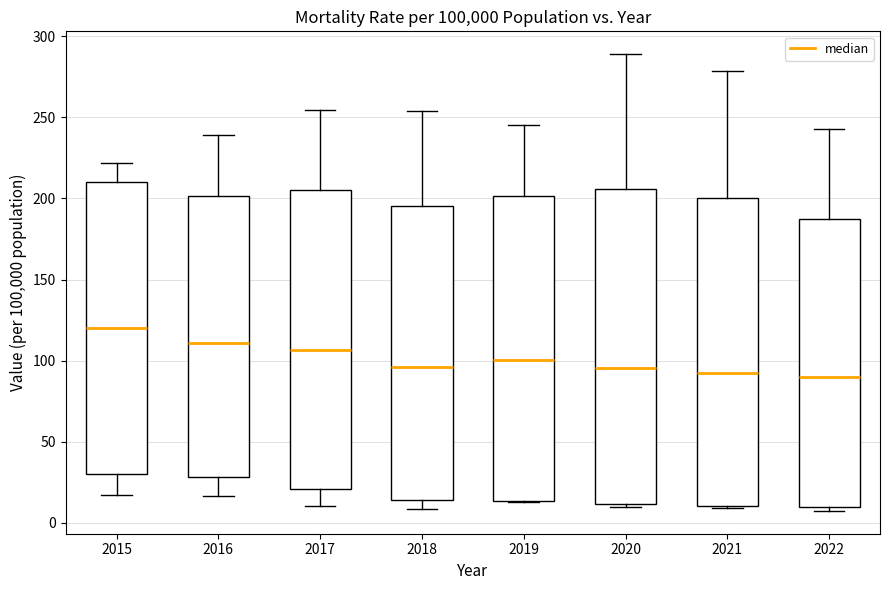

Reading left to right, read every box against the y-axis: the position of its median line, the range the box covers, and the ends of its whiskers. The values are not printed on the chart, so give them approximately, as read against the axis.

2015: median 120, box 30 to 210, whiskers 15 to 220
2016: median 110, box 30 to 200, whiskers 15 to 240
2017: median 105, box 20 to 205, whiskers 10 to 255
2018: median 95, box 15 to 195, whiskers 10 to 255
2019: median 100, box 15 to 200, whiskers 15 to 245
2020: median 95, box 10 to 205, whiskers 10 to 290
2021: median 90, box 10 to 200, whiskers 10 to 280
2022: median 90, box 10 to 190, whiskers 5 to 245